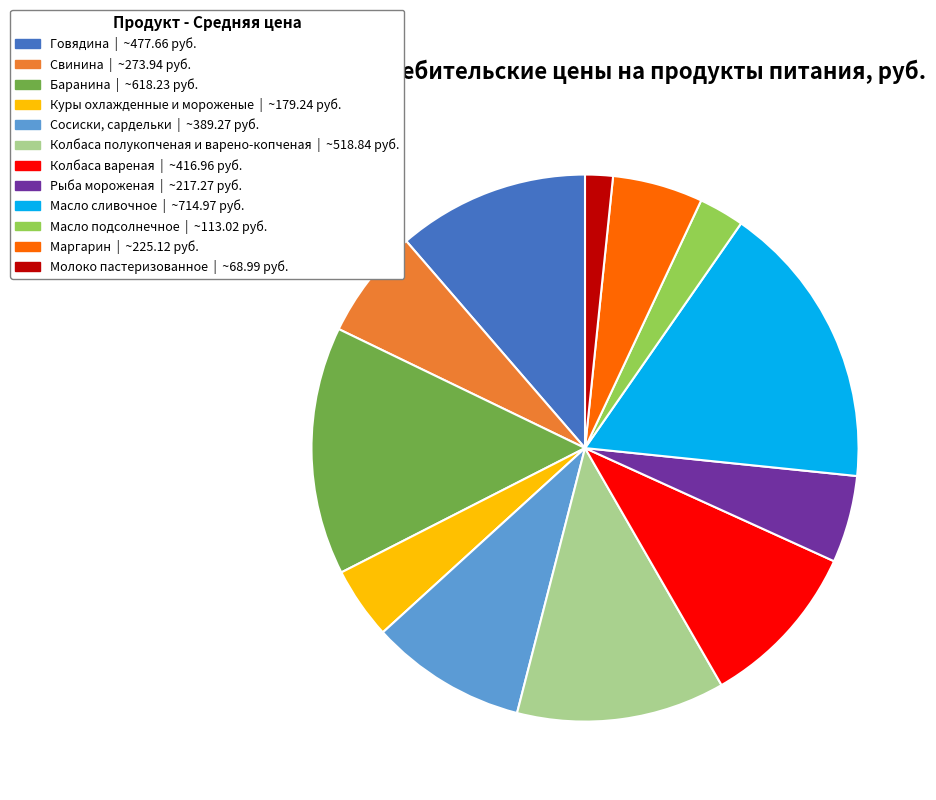

Is Свинина the majority of the pie?

No